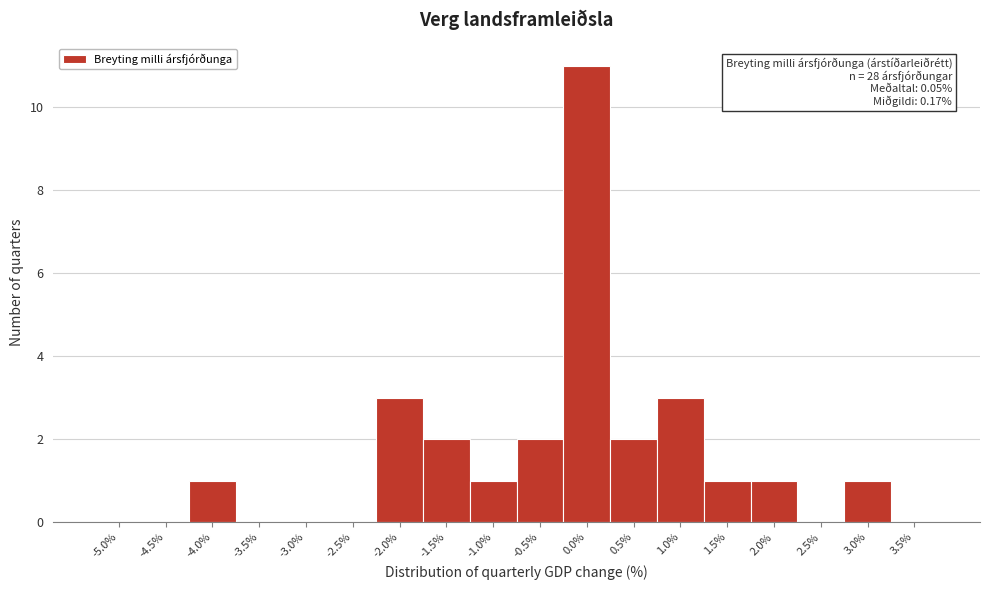

Reading left to right, extract all data points from this chart.

-5.0%=0	-4.5%=0	-4.0%=1	-3.5%=0	-3.0%=0	-2.5%=0	-2.0%=3	-1.5%=2	-1.0%=1	-0.5%=2	0.0%=11	0.5%=2	1.0%=3	1.5%=1	2.0%=1	2.5%=0	3.0%=1	3.5%=0